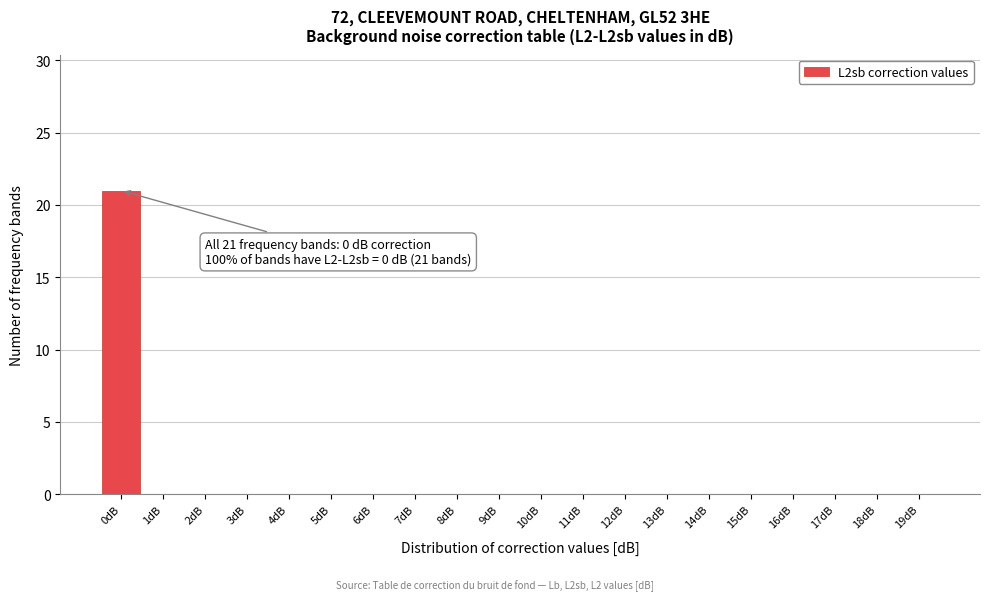

Over which range of the x-axis is the bar tallest?

-0.5 to 0.5